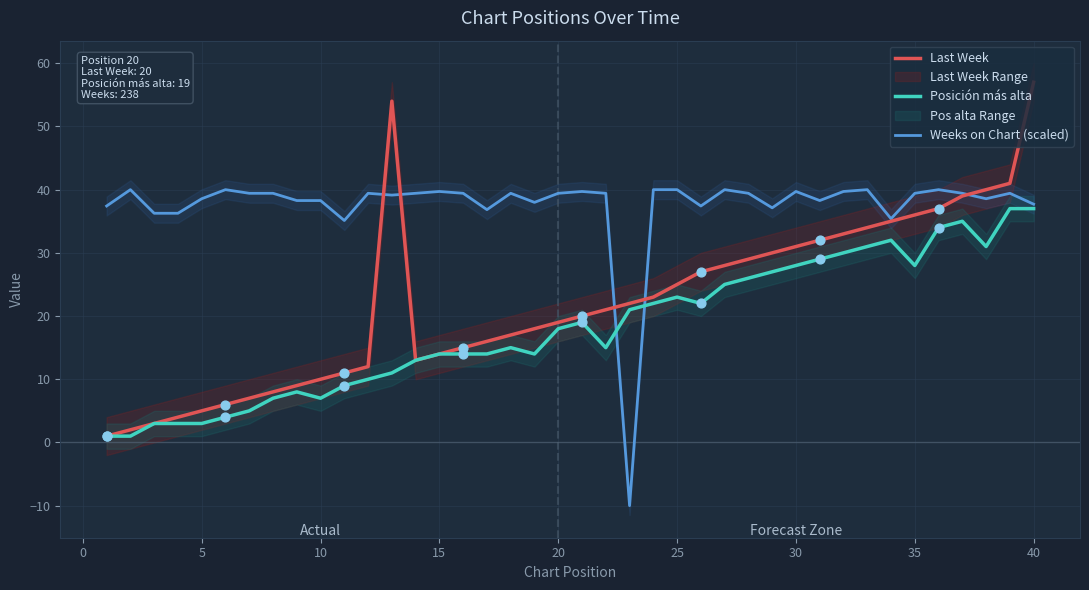

What are all the series names shown in the legend?

Last Week, Posición más alta, Weeks on Chart (scaled)